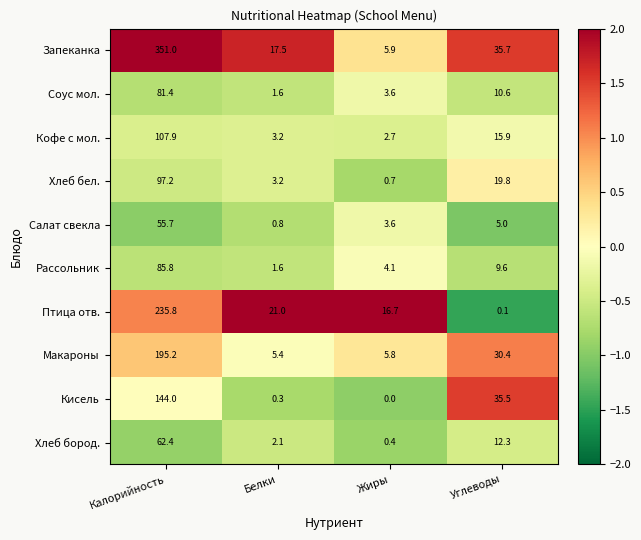

Is it true that Салат свекла equals 5.0 at Углеводы?

True